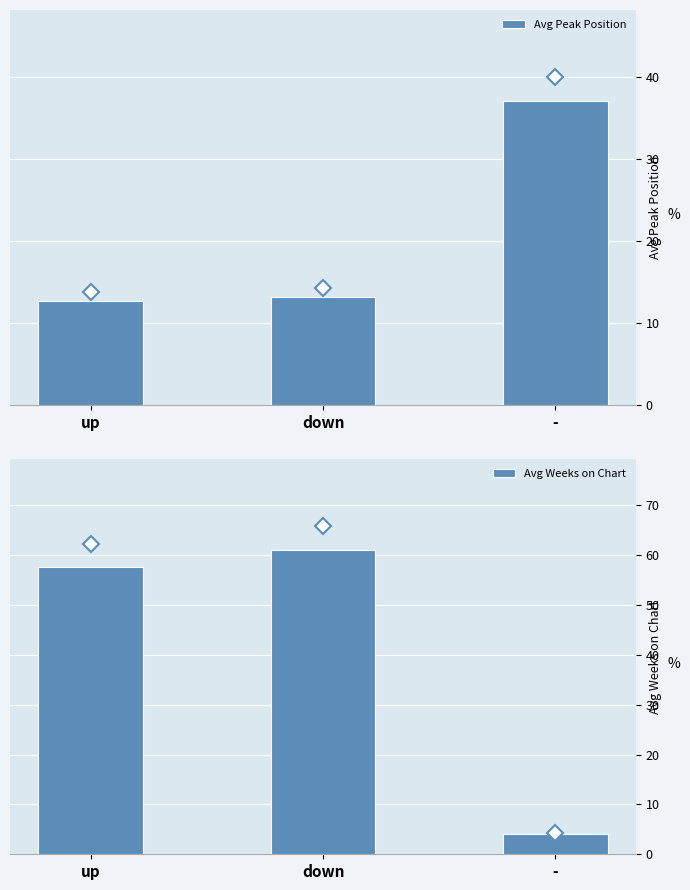

Reading left to right, what are all the values shown in this chart?

Avg Peak Position: 12.7	13.2	37.0
Avg Weeks on Chart: 57.7	61.0	4.0